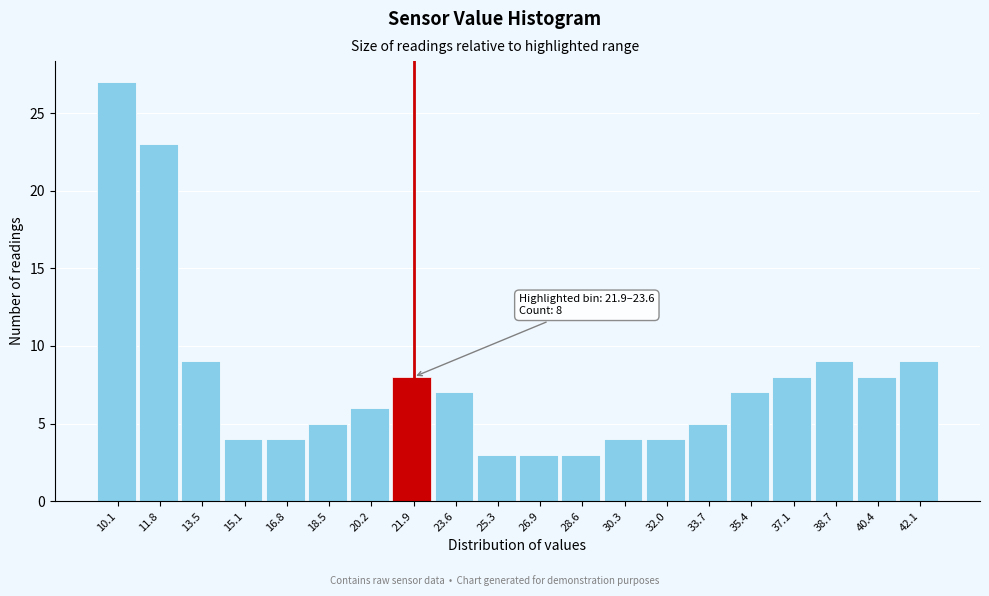

Reading right to left, list all the values displayed in this chart.

9	8	9	8	7	5	4	4	3	3	3	7	8	6	5	4	4	9	23	27